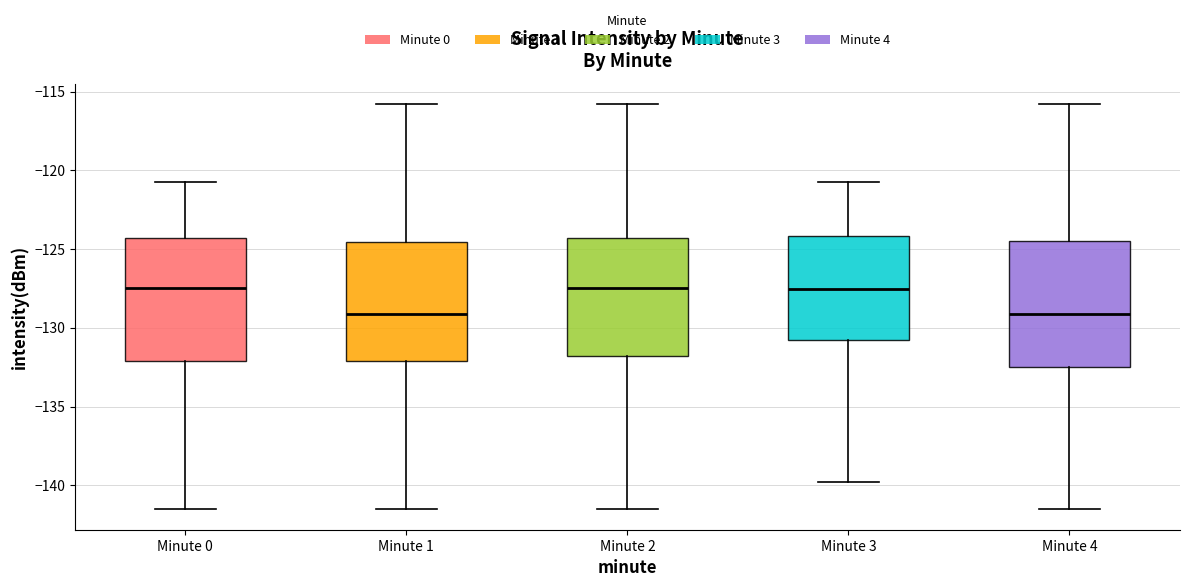

Where is the upper edge of the box for Minute 3 on the y-axis? The values are not printed on the chart, so give them approximately, as read against the axis.

-124.0